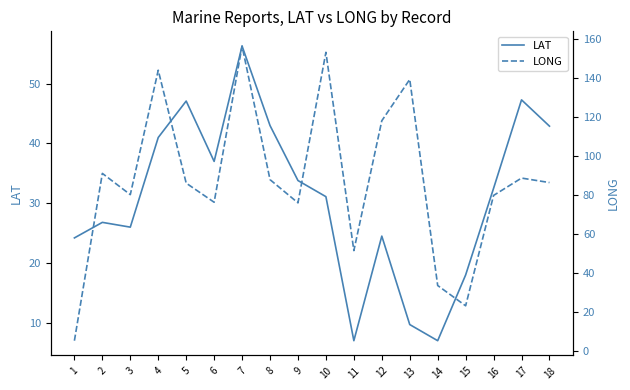

Reading left to right, transcribe all the data shown in this chart.

LAT: 24.2	26.8	26.0	41.0	47.1	37.0	56.3	43.0	33.8	31.1	7.0	24.5	9.7	7.0	18.0	32.5	47.3	42.9
LONG: 5.2	91.0	80.1	143.9	86.0	76.2	156.3	87.8	75.9	153.1	51.4	118.0	139.2	33.5	23.1	79.7	88.6	86.3